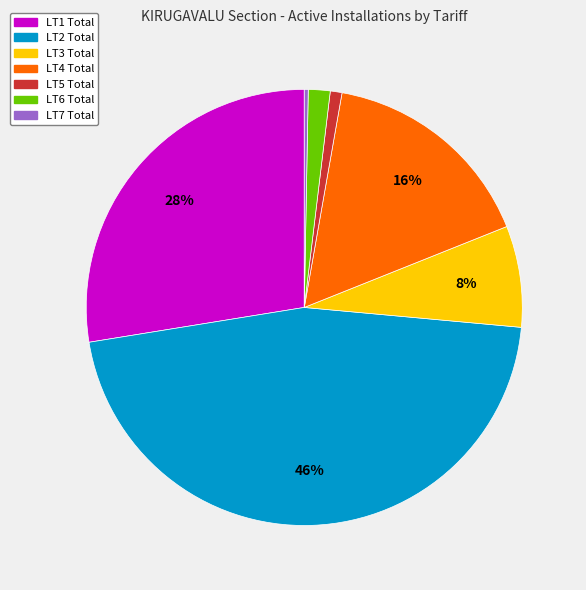

What is the ratio of the value at LT4 Total to the value at LT7 Total?

55.3